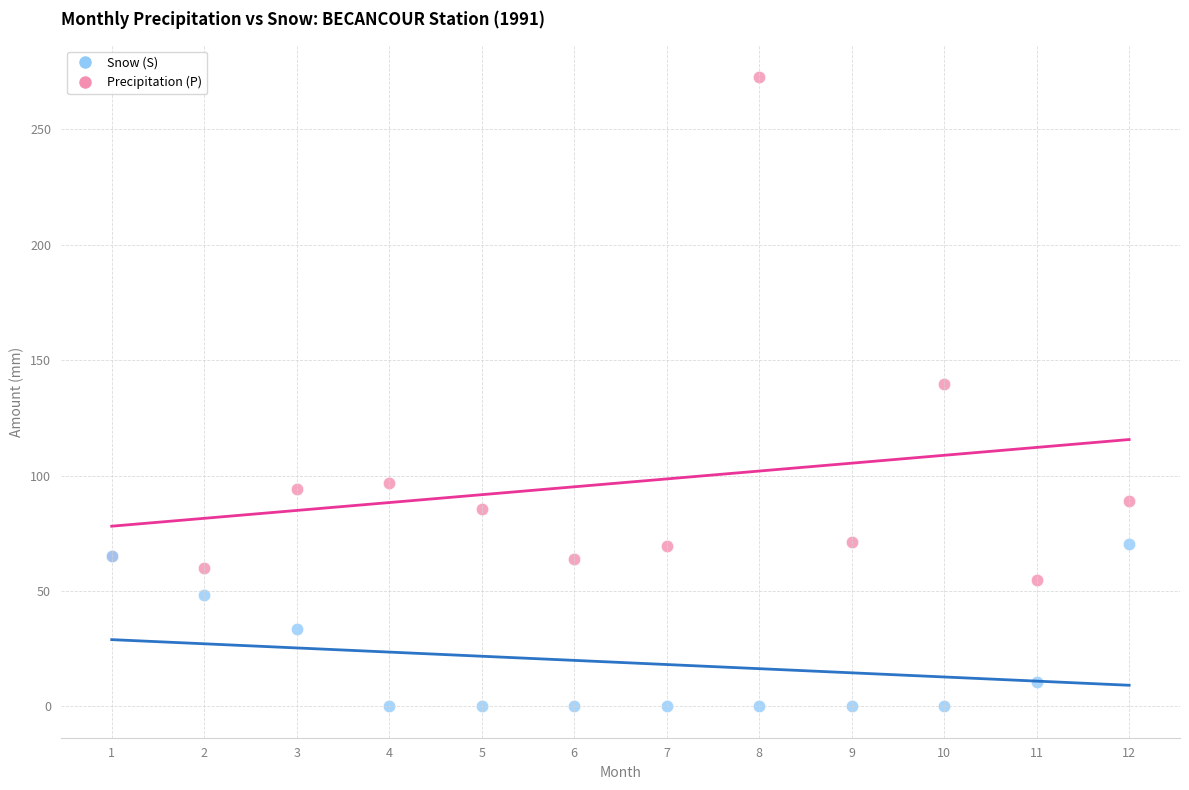

Which series has the largest Y range (max minus min)?

Precipitation (P)